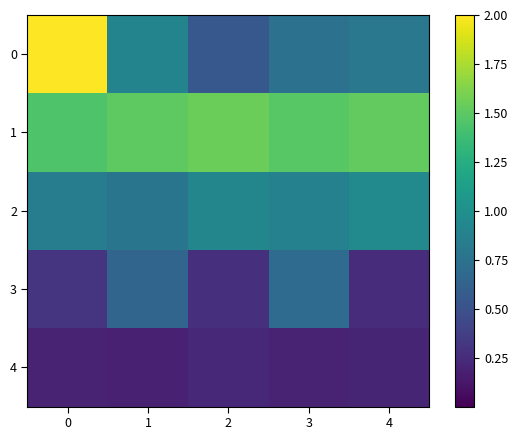

Which series has the largest total across all categories?

1